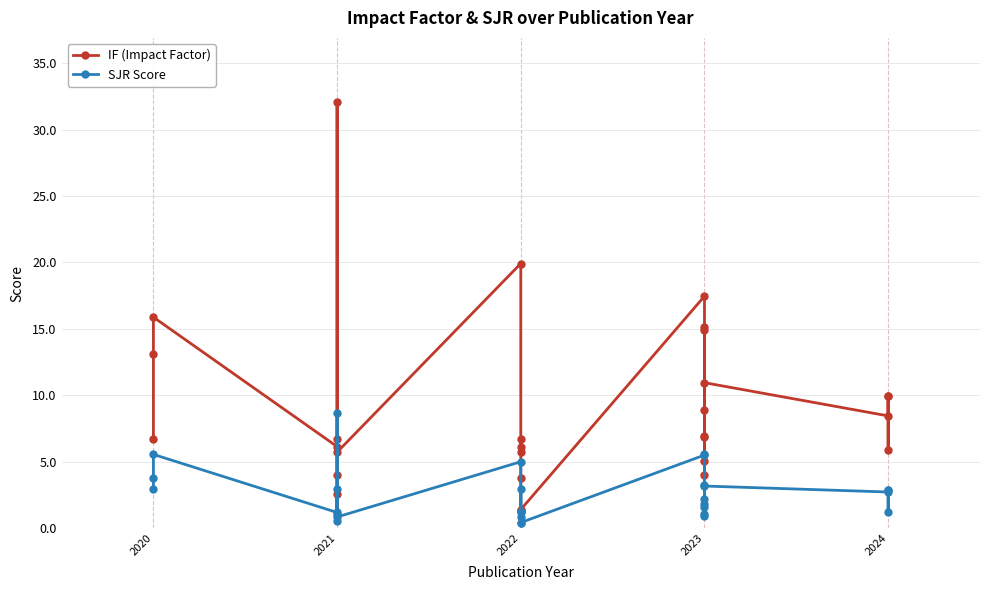

The SJR Score series shows 2.8 at 2023. True or false?

False